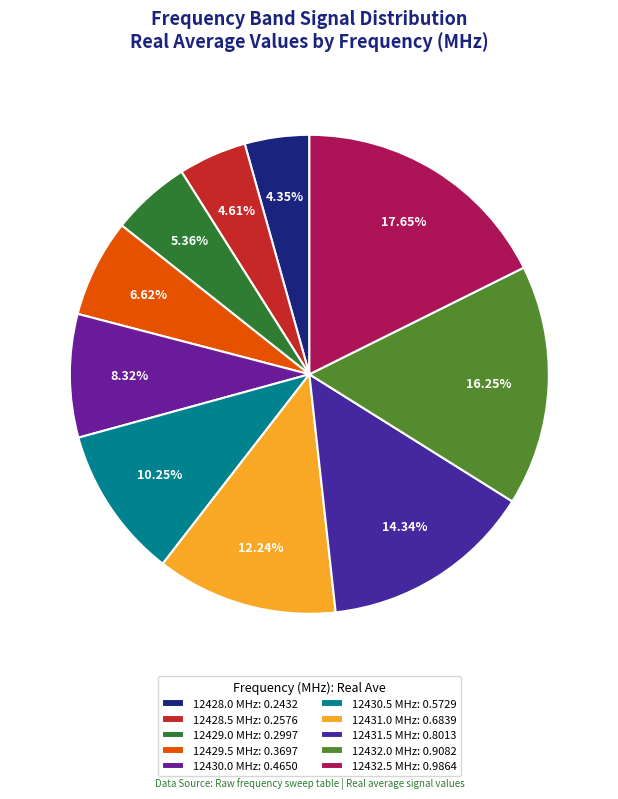

How many slices are in this pie chart?

10